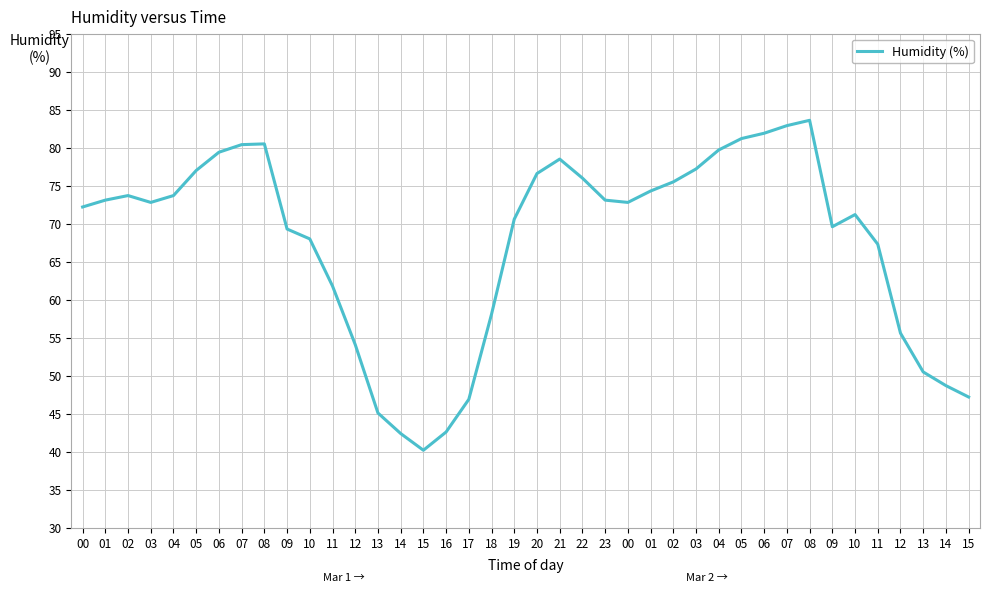

Does the chart display data point markers on the line(s)?

No